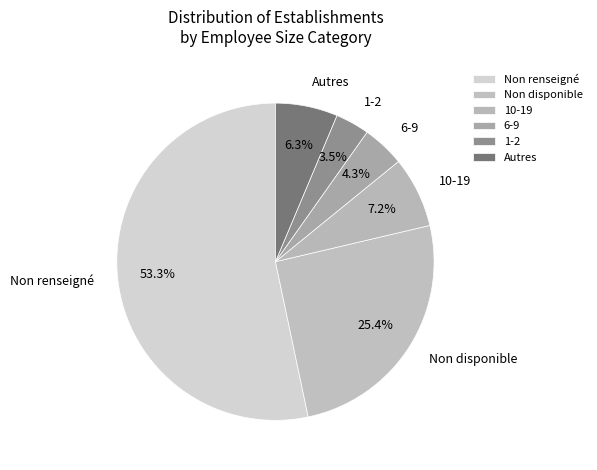

Which category has the smallest portion of the pie?

1-2